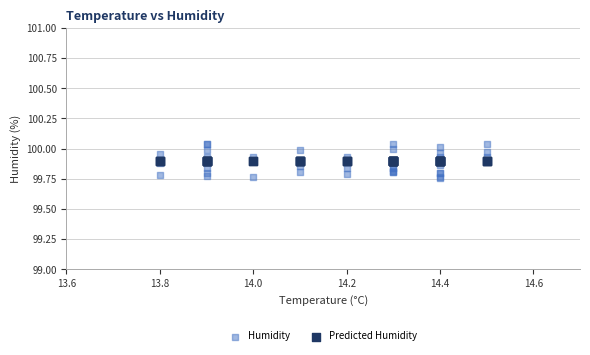

Which series contains the highest Y value?

Humidity